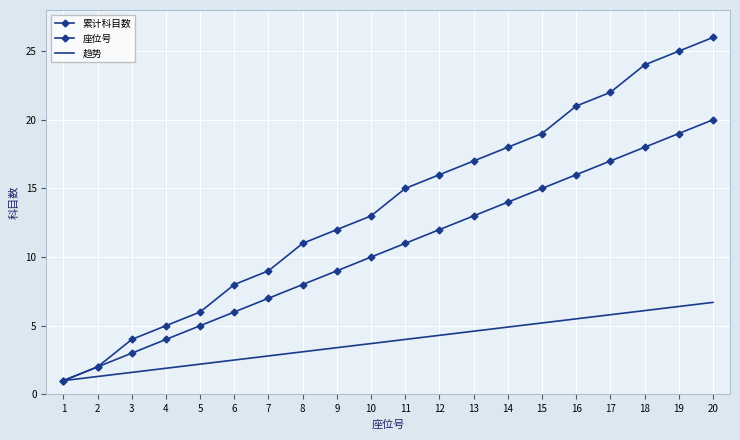

True or false: 趋势 and 累计科目数 intersect in this chart.

False